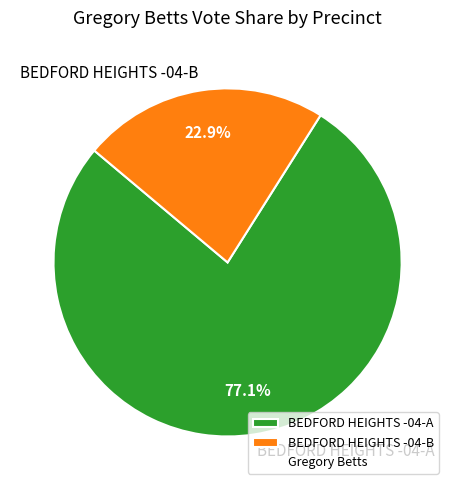

The BEDFORD HEIGHTS -04-A slice represents 77% of the pie. True or false?

True